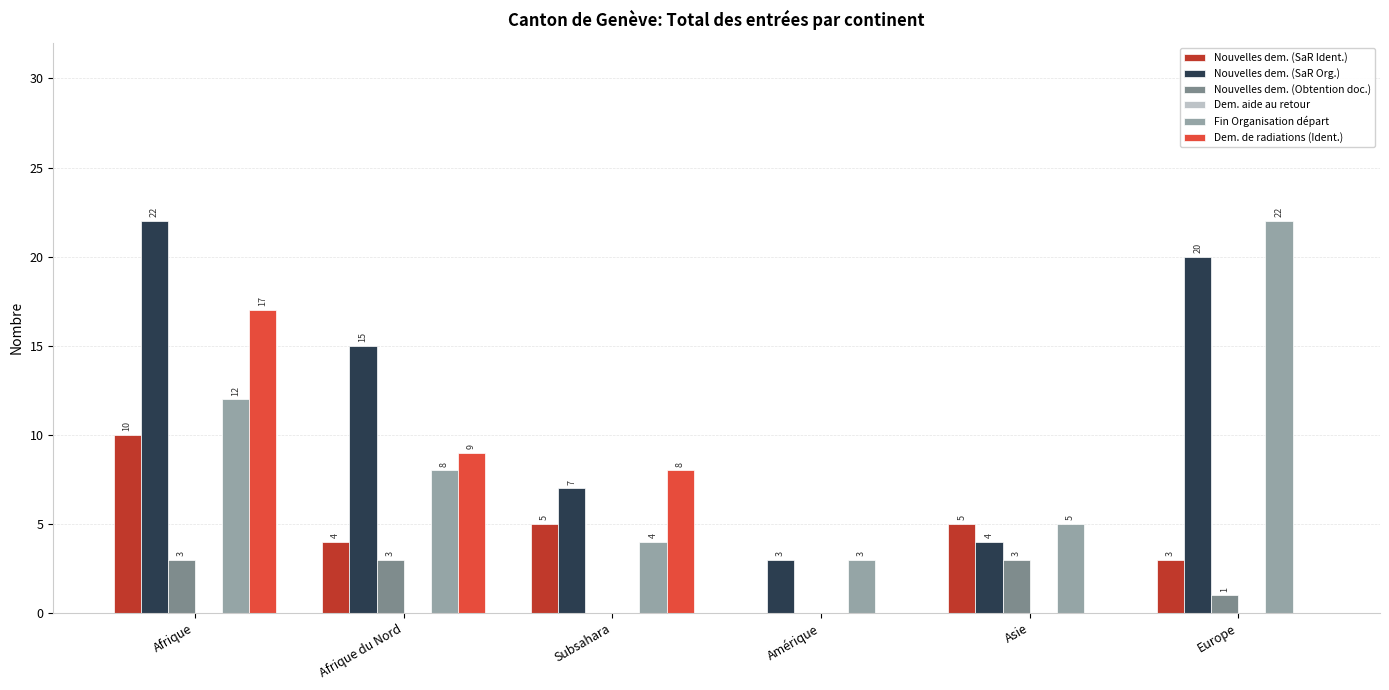

How many groups of bars are there?

6